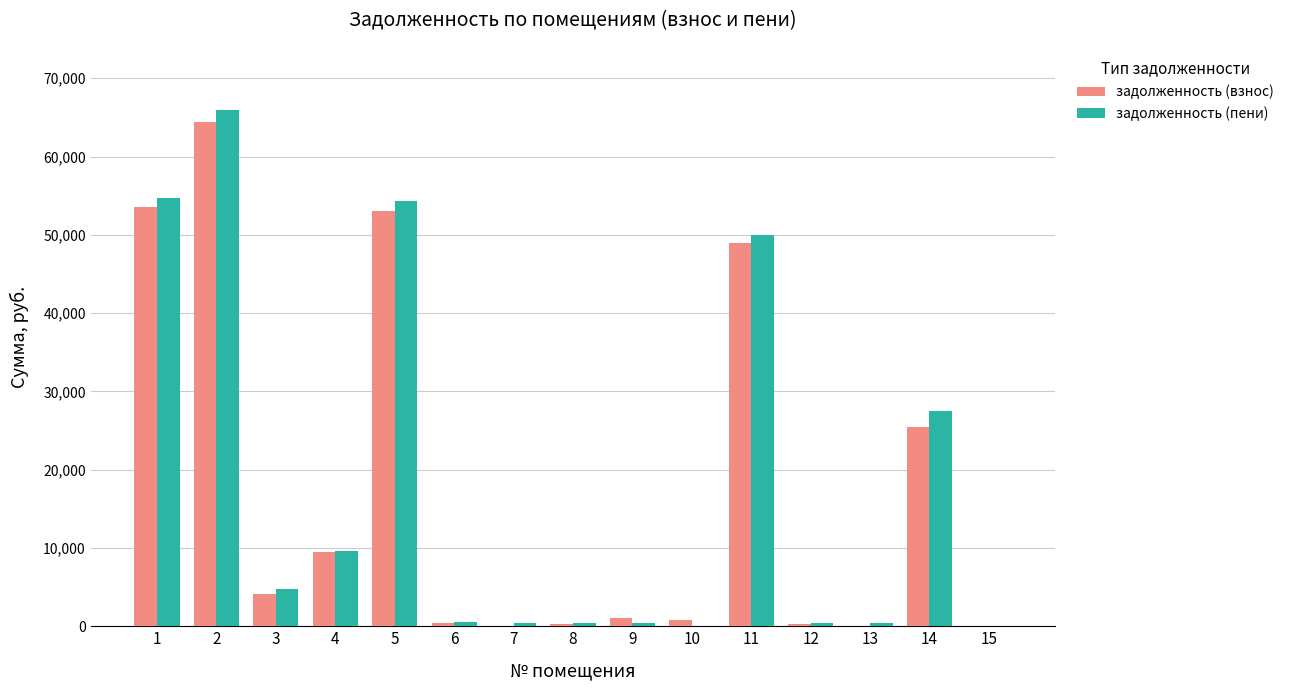

What is the total value across all series at 1?

108240.9